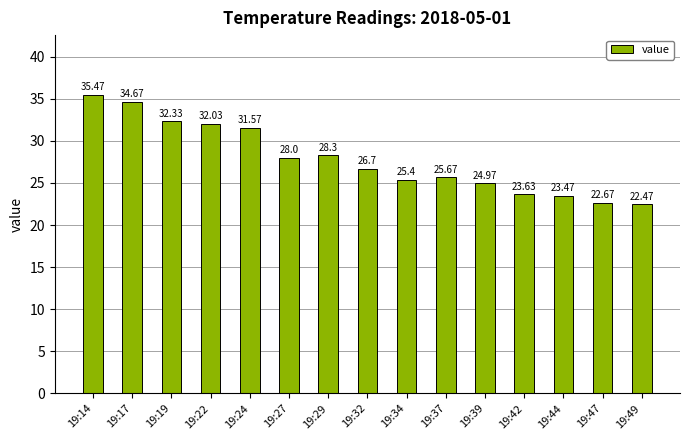

What is the value of the 1st bar from the left?

35.5